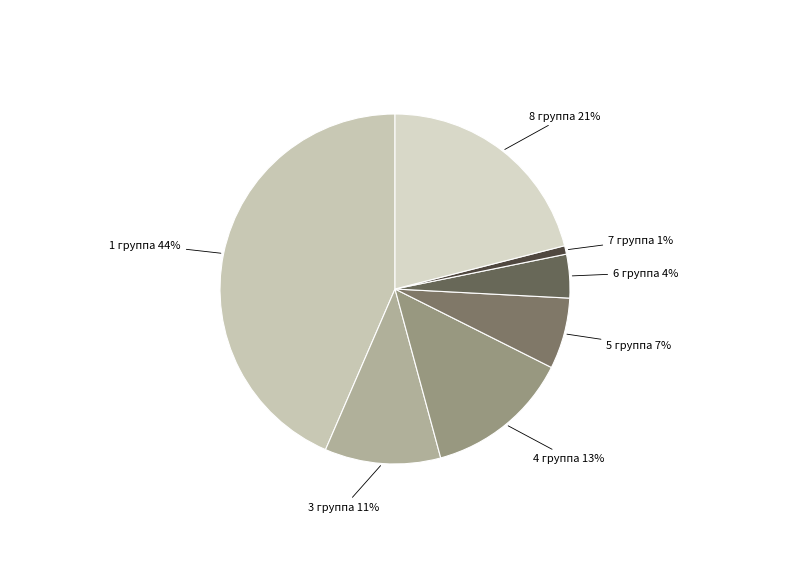

How many slices are in this pie chart?

7